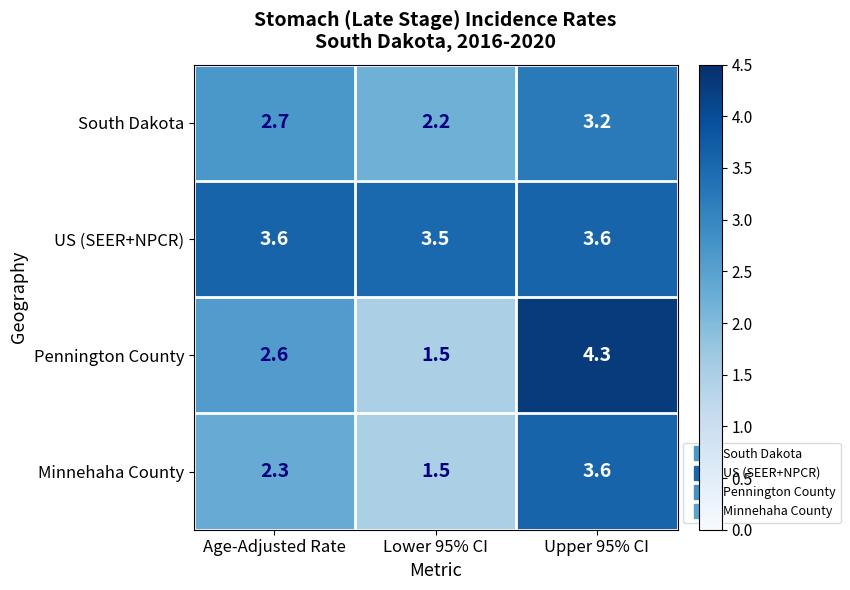

Between Age-Adjusted Rate and Lower 95% CI, which series saw the biggest shift?

Pennington County